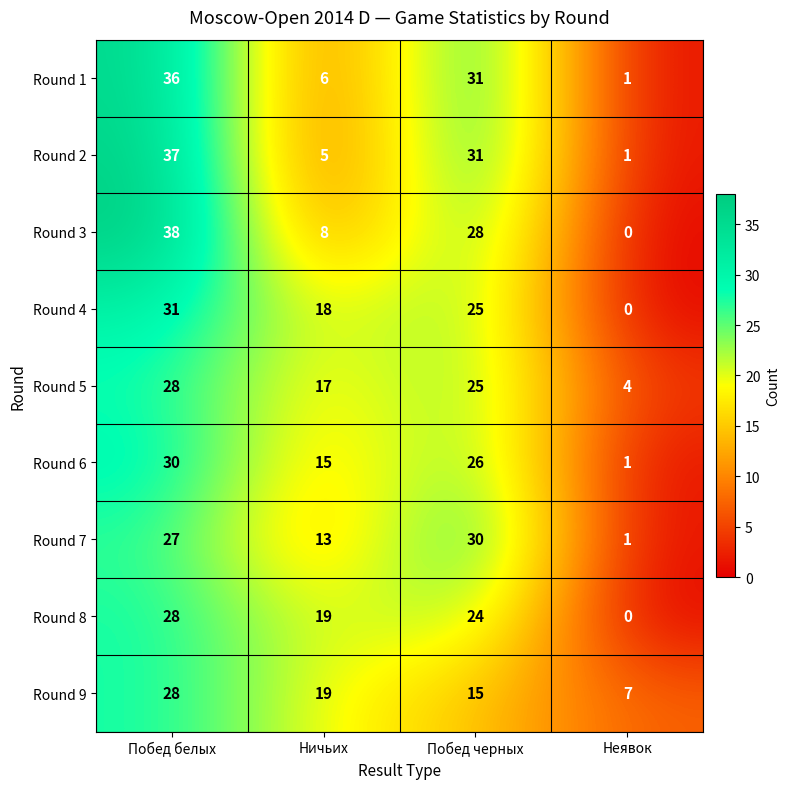

What is the total value across all series at Ничьих?

120